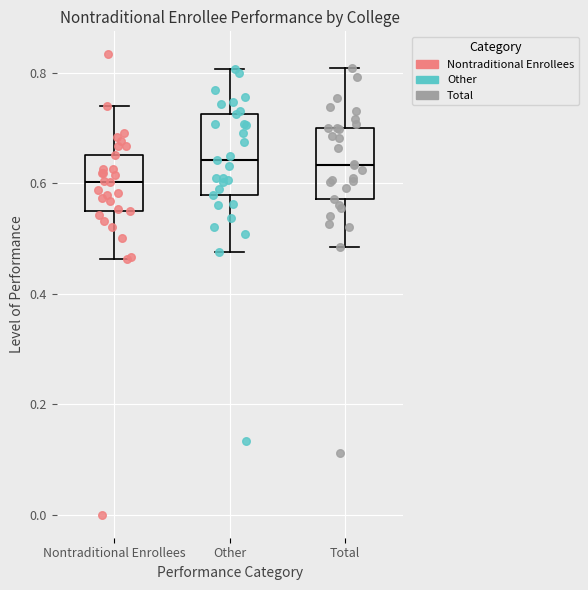

Reading left to right, transcribe this box plot: for each box, give where its median line is, the range the box spans, and where its two whiskers end, as read against the y-axis. The values are not printed on the chart, so give them approximately, as read against the axis.

Nontraditional Enrollees: median 0.60, box 0.56 to 0.66, whiskers 0.46 to 0.74
Other: median 0.64, box 0.58 to 0.72, whiskers 0.48 to 0.80
Total: median 0.64, box 0.58 to 0.70, whiskers 0.48 to 0.80